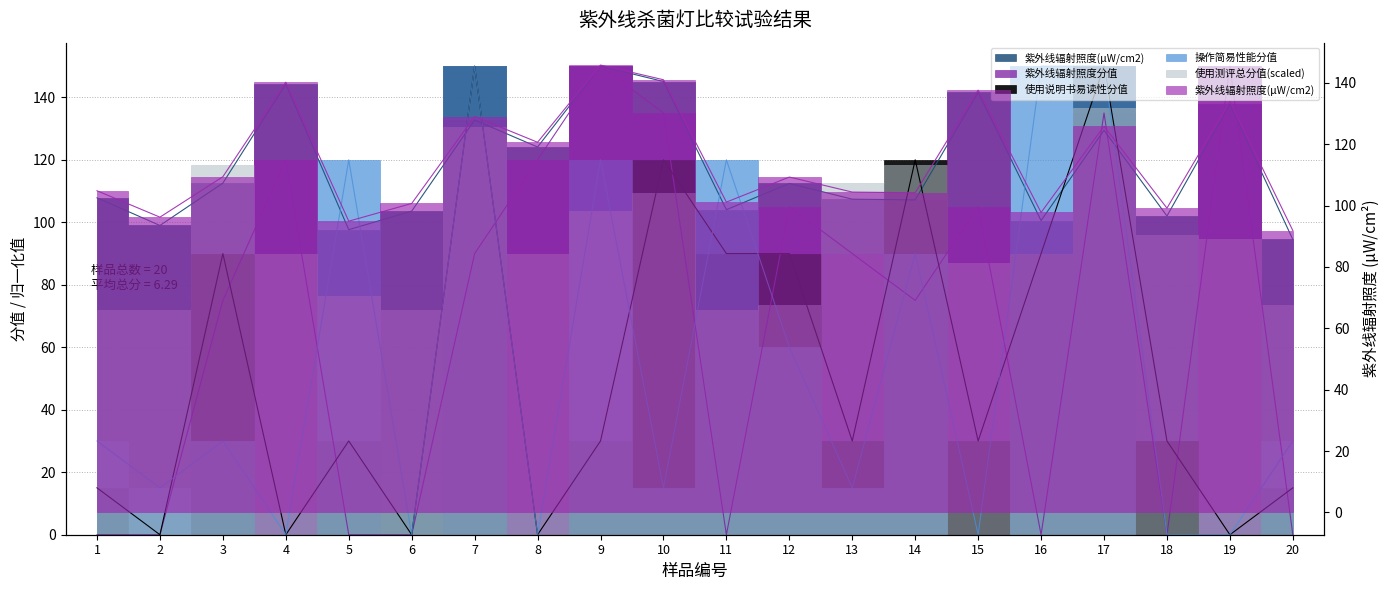

The value of 使用说明书易读性分值 at 5 is 30.0. True or false?

True